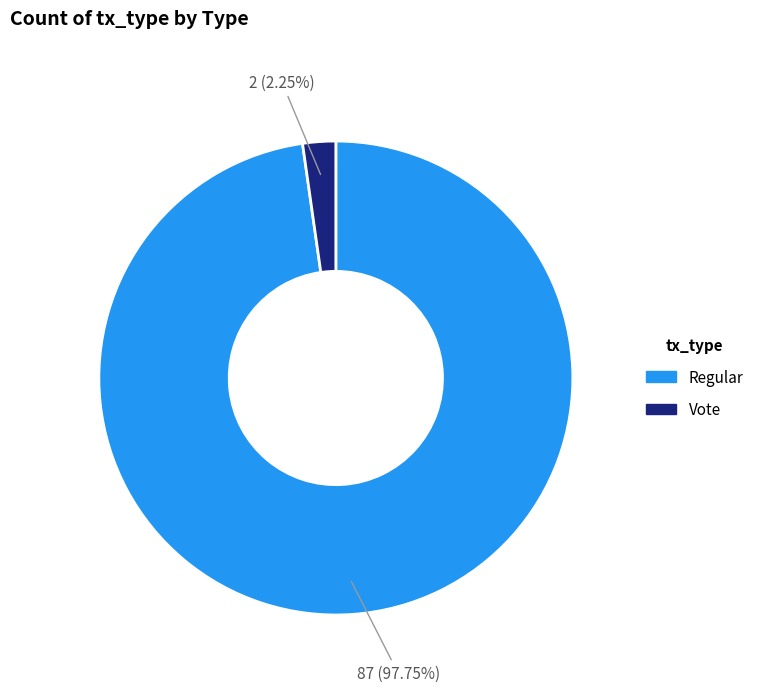

Which has a higher value, Regular or Vote?

Regular